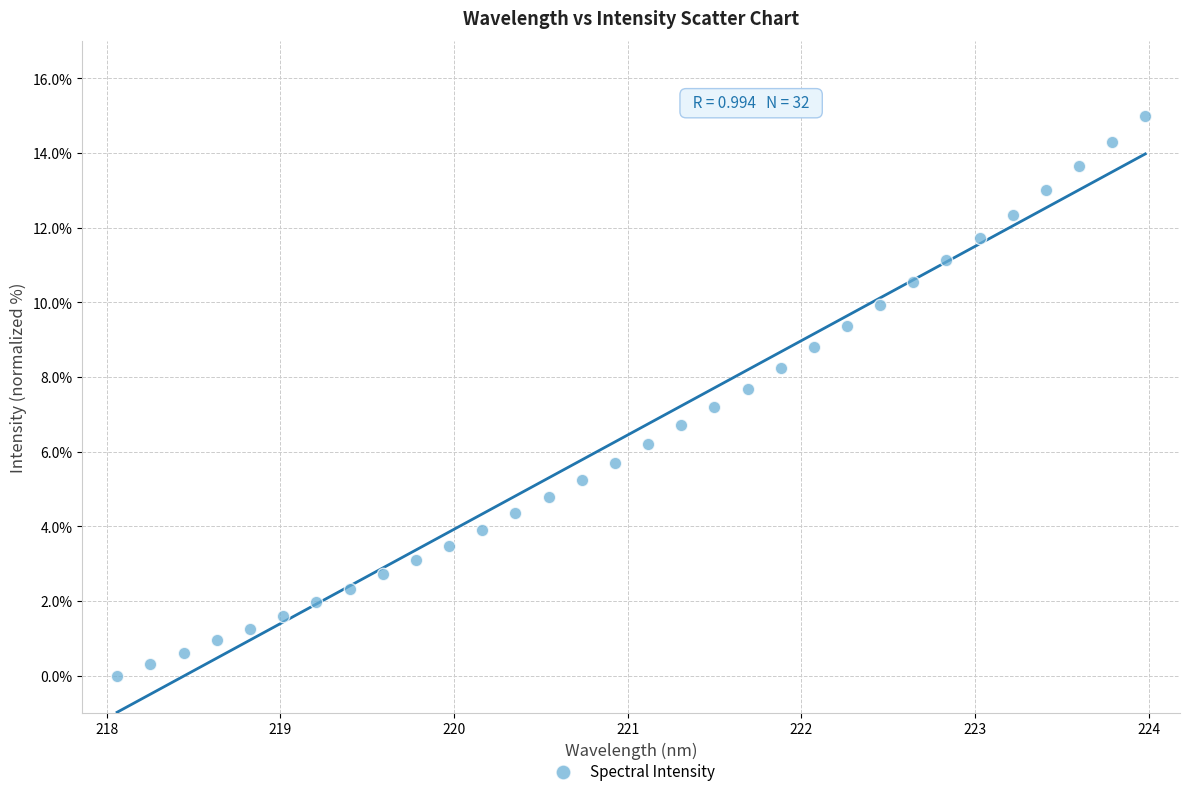

What is the range of Y values (max minus min)?

15.0